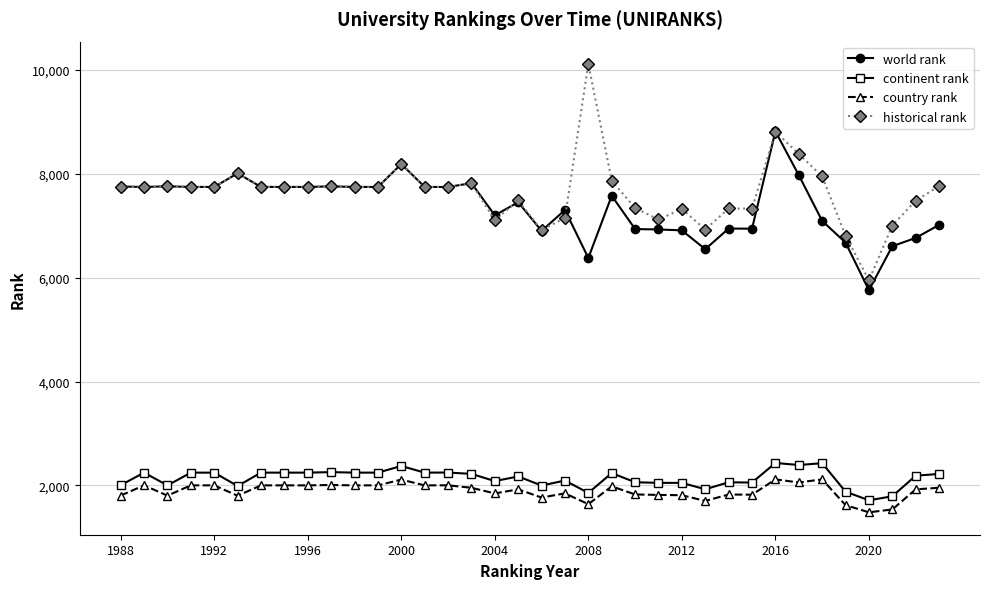

What is the value of the historical rank point at the 17th from the left?

7106